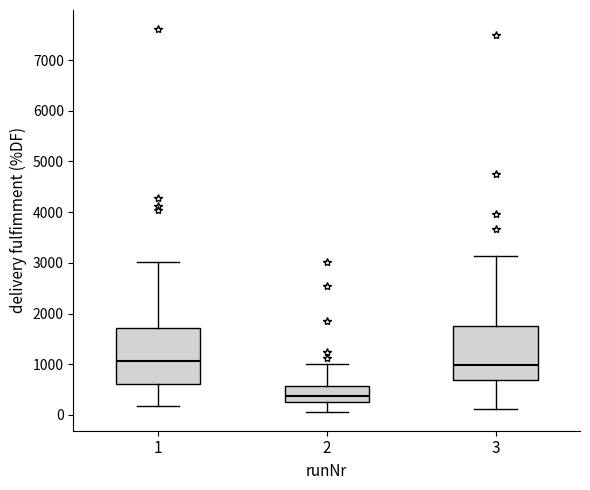

Reading left to right, transcribe this box plot: for each box, give where its median line is, the range the box spans, and where its two whiskers end, as read against the y-axis. The values are not printed on the chart, so give them approximately, as read against the axis.

1: median 1100, box 600 to 1700, whiskers 200 to 3000
2: median 400, box 300 to 600, whiskers 100 to 1000
3: median 1000, box 700 to 1800, whiskers 100 to 3100